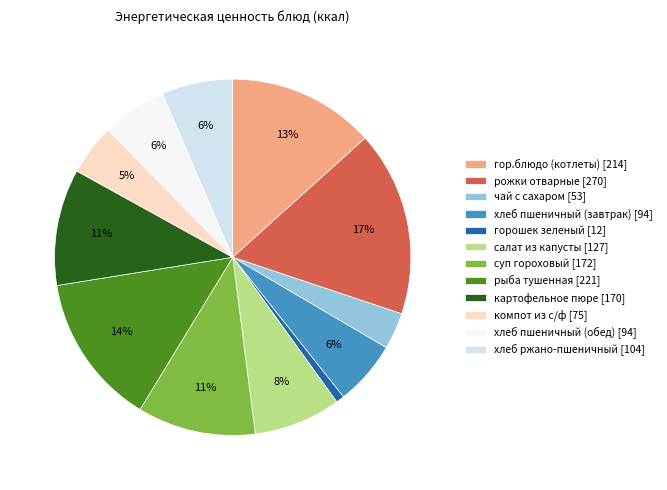

What is the largest slice in the pie chart?

рожки отварные